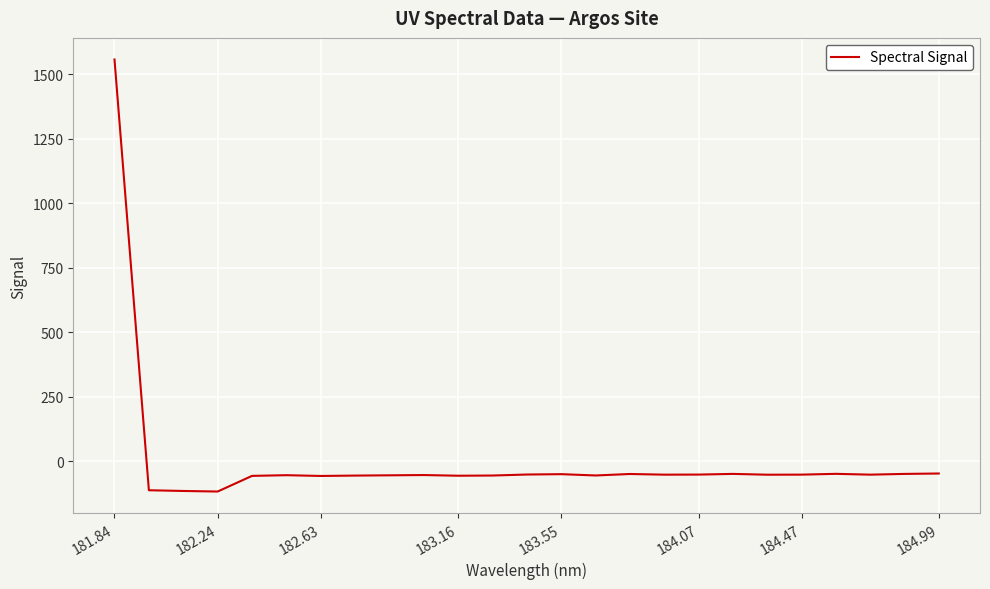

What is the maximum value shown in the chart?

1556.3